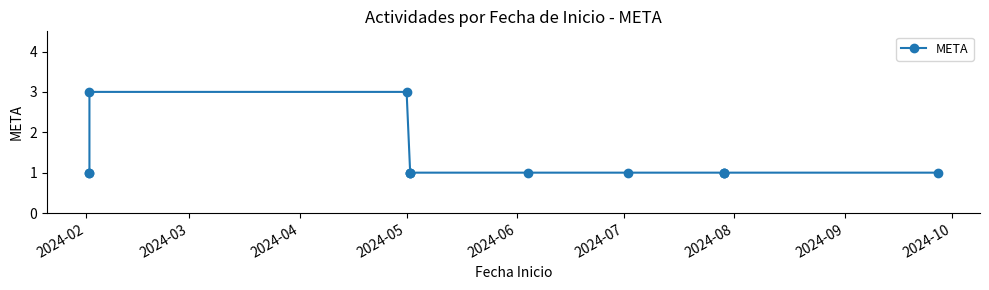

What is the difference between the maximum and minimum values?

2